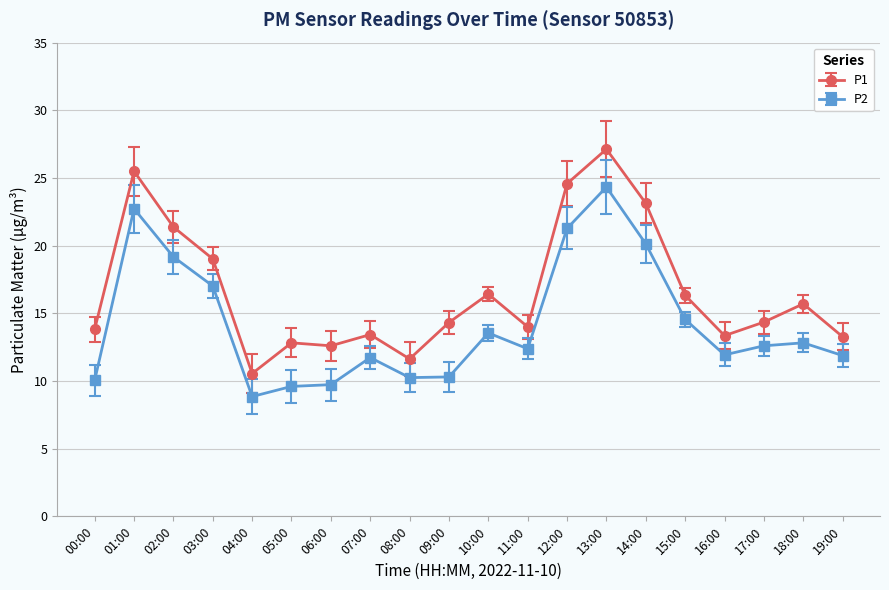

Is this an area chart (filled region under the line)?

No